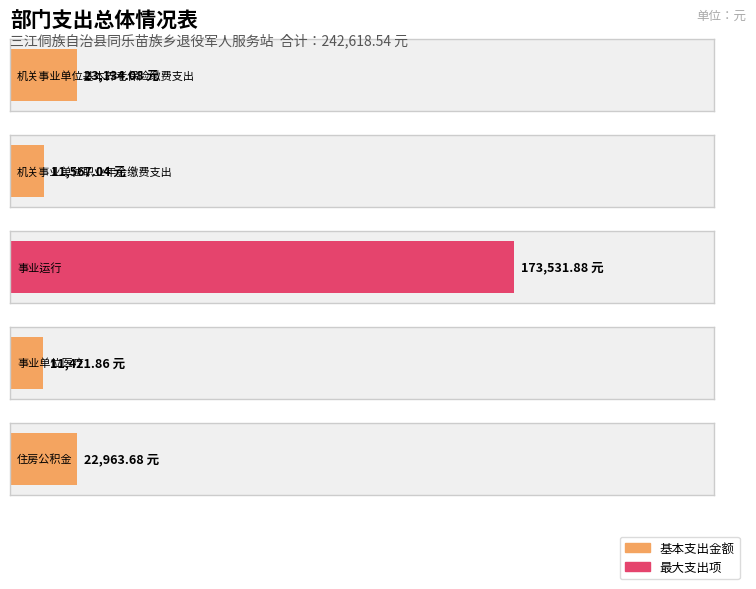

What is the difference between the maximum and minimum values?

162110.0